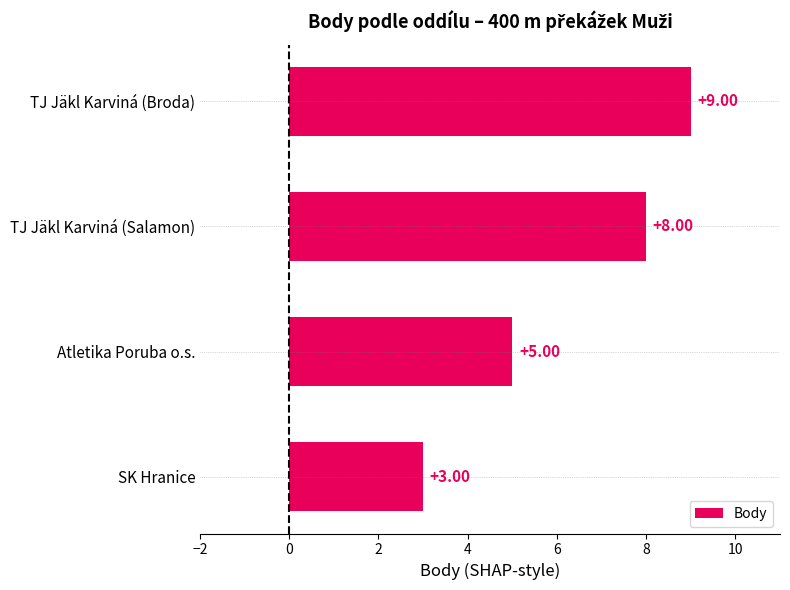

What is the label of the 4th bar from the top?

SK Hranice